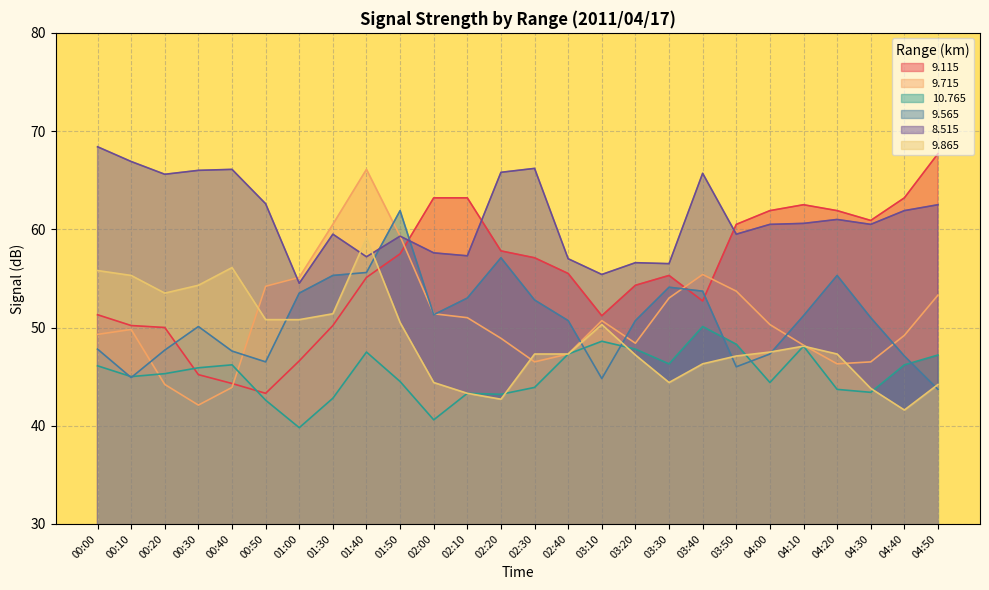

Which series ends up on top after the final intersection of   9.865 and   9.565?

  9.865